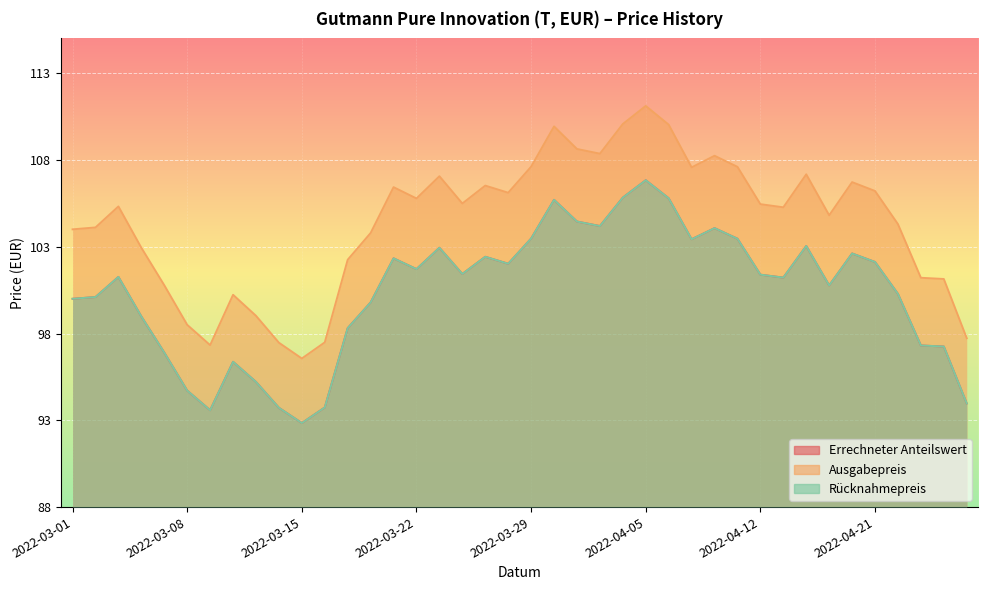

The value of Rücknahmepreis at 2022-04-06 is 166.8. True or false?

False